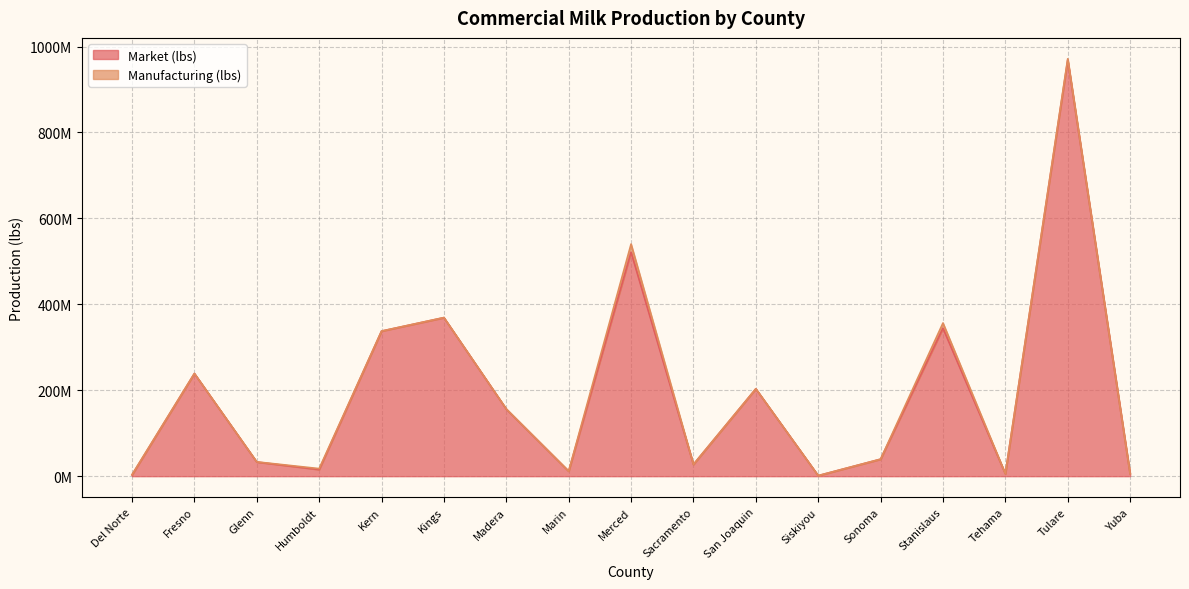

Rank the categories by value from highest to lowest.

Tulare, Merced, Kings, Stanislaus, Kern, Fresno, San Joaquin, Madera, Sonoma, Glenn, Sacramento, Humboldt, Marin, Tehama, Yuba, Del Norte, Siskiyou